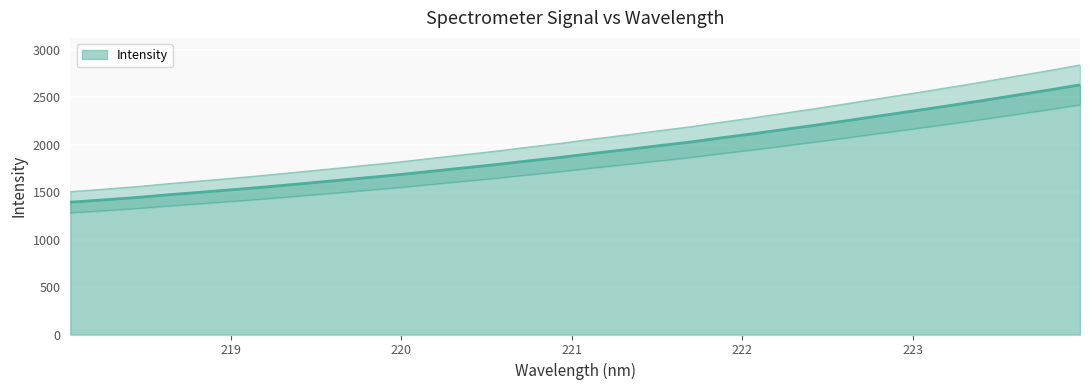

What is the difference between the second highest and minimum values?

1180.1